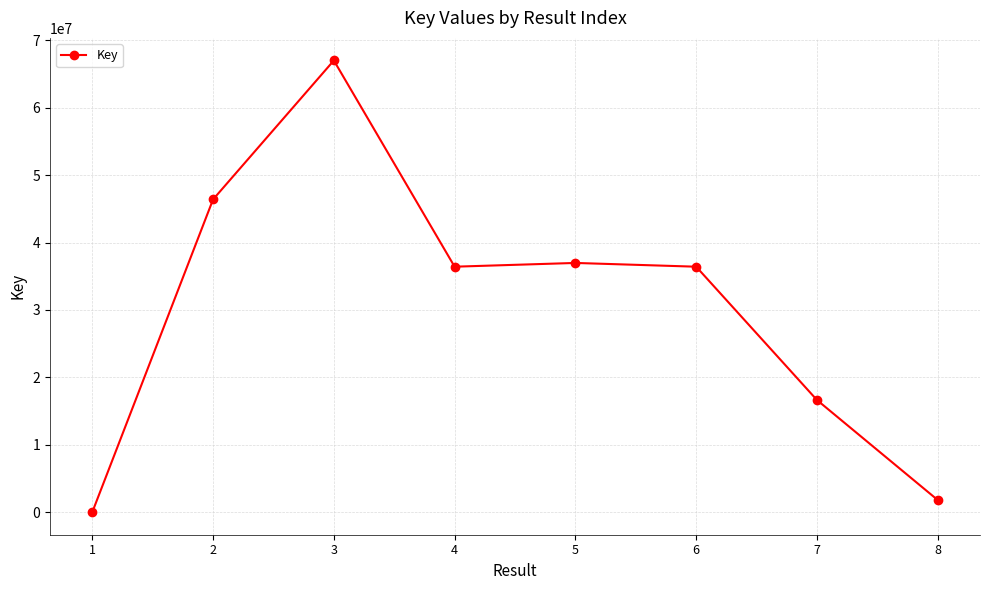

What is the difference between the maximum and minimum values?

66999943